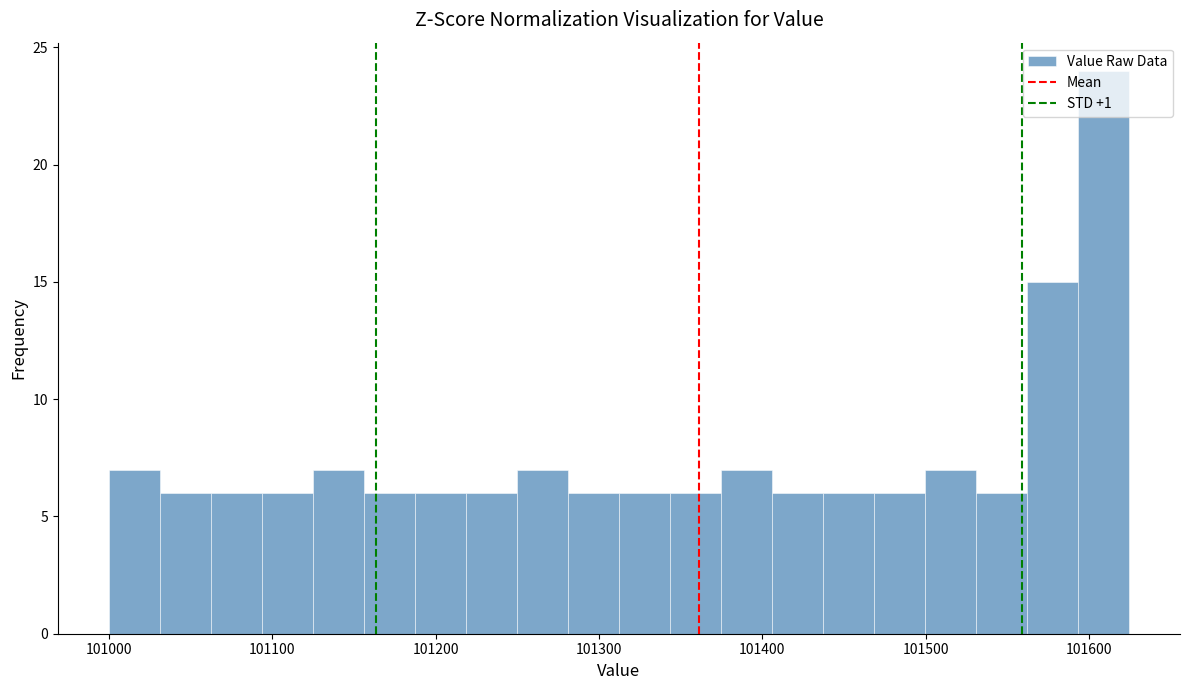

Read against the x-axis, roughly where is the centre of the tallest bar?

101610